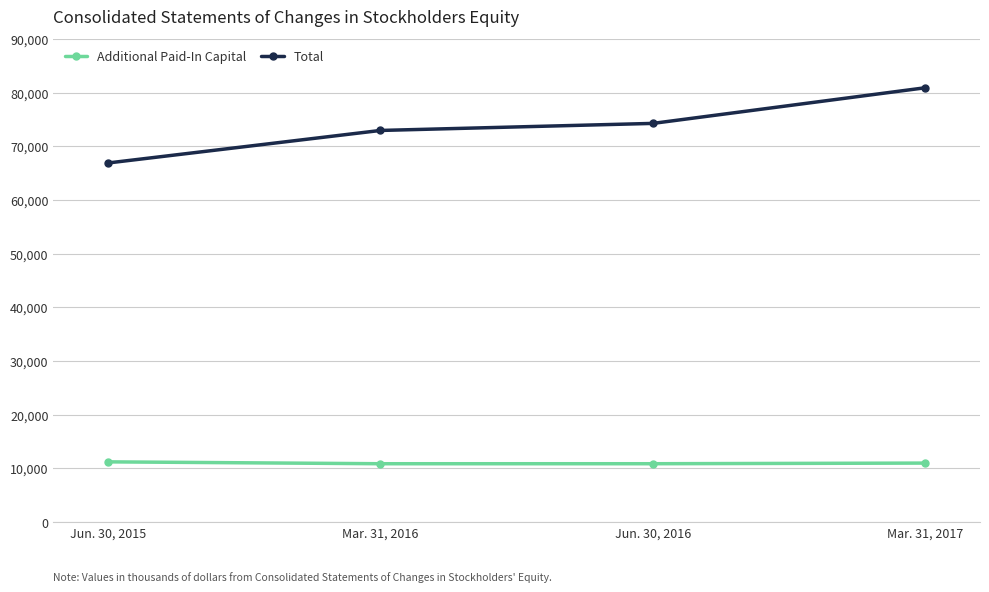

At Mar. 31, 2017, list the series in order from smallest to largest.

Additional Paid-In Capital, Total